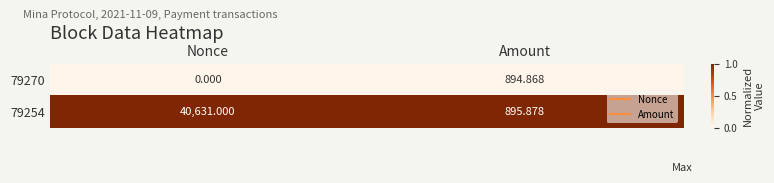

Rank the categories by 79270 value from highest to lowest.

Amount, Nonce